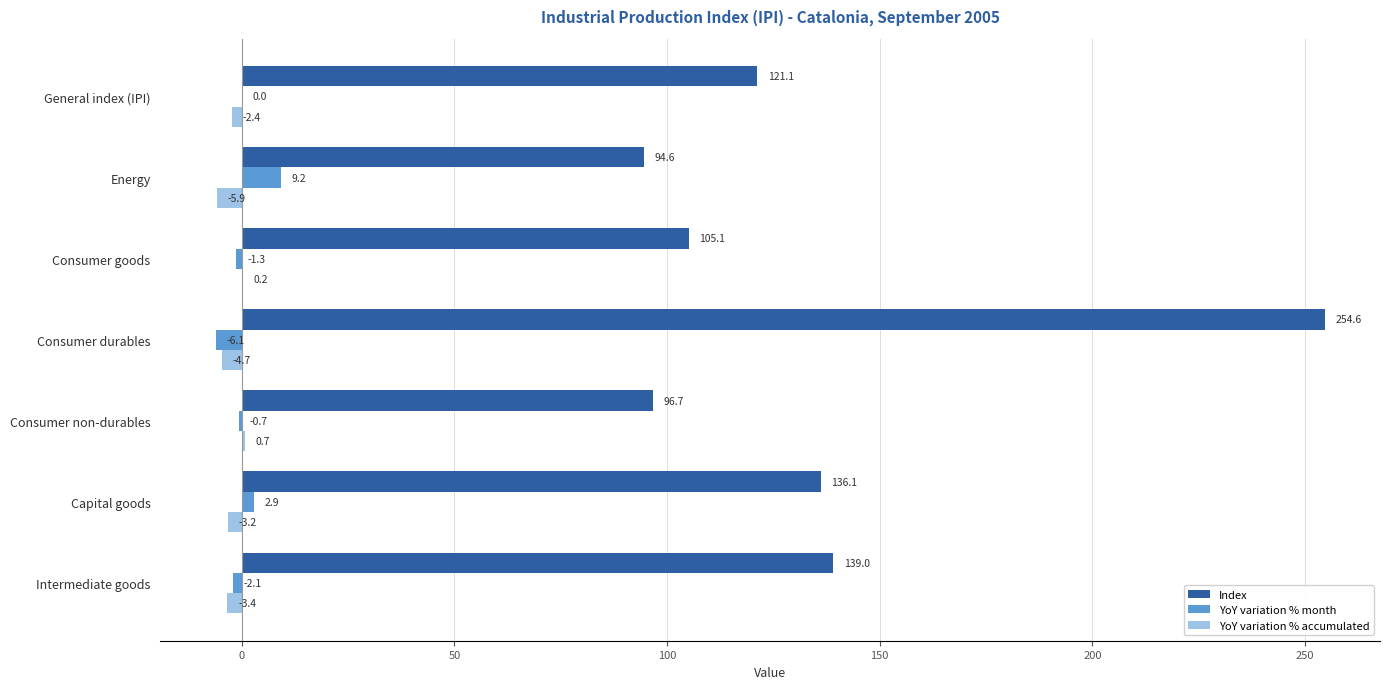

How many distinct data groups are displayed?

3